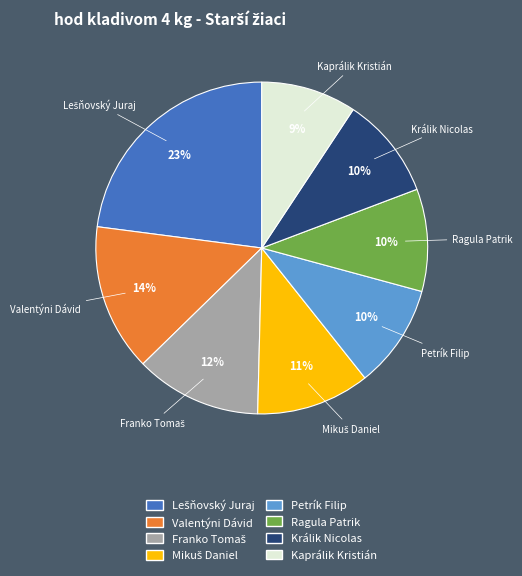

To the nearest percent, what percentage of the pie is Ragula Patrik?

10%